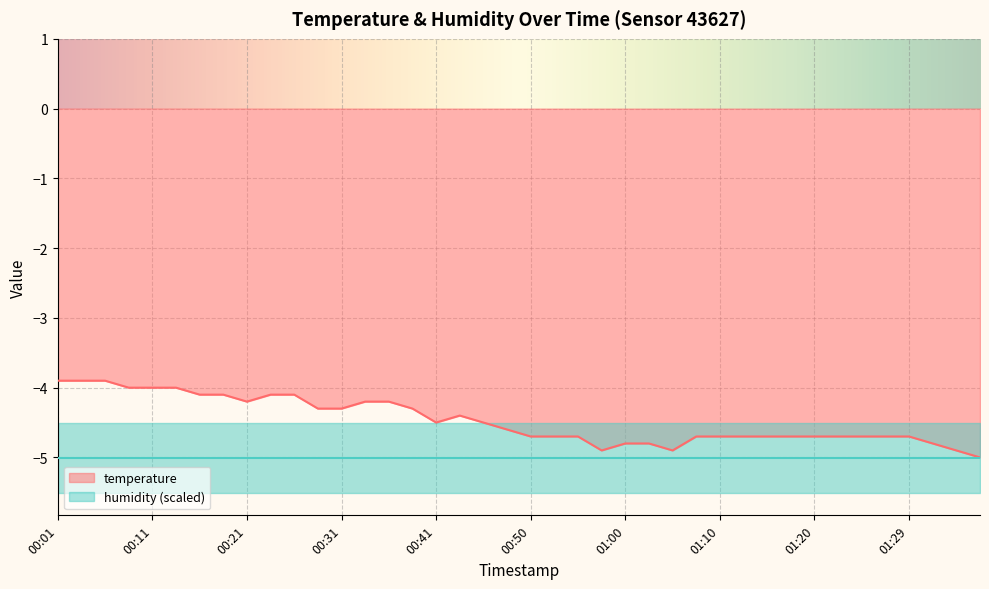

Which has a higher value, 00:33 or 01:22?

00:33